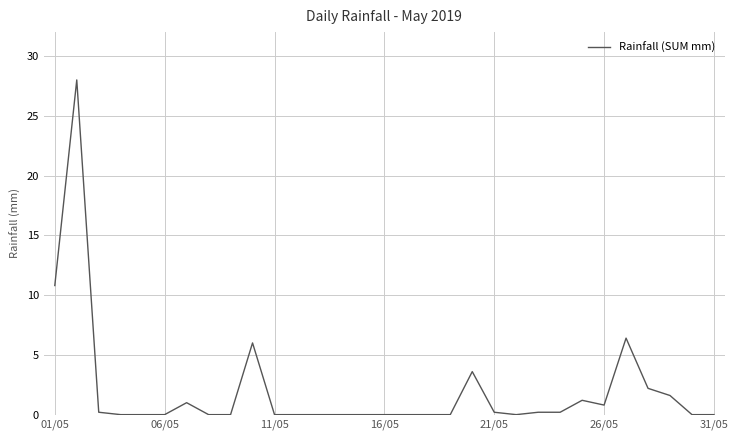

What is the maximum value shown in the chart?

28.0